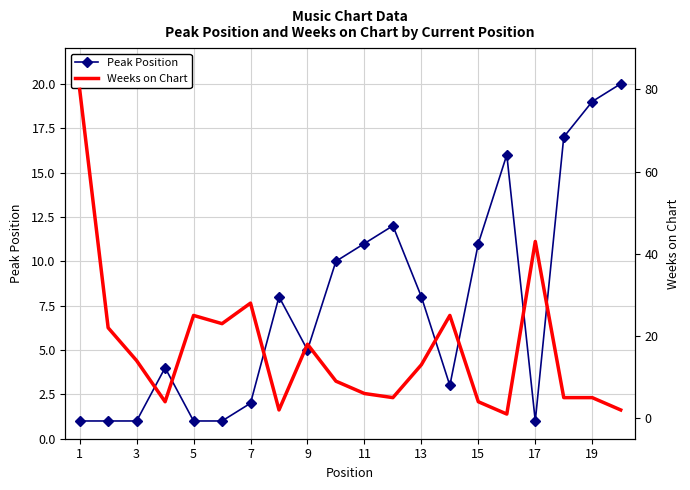

Is the value of Weeks on Chart at 19 greater than the value of Peak Position at 17?

Yes